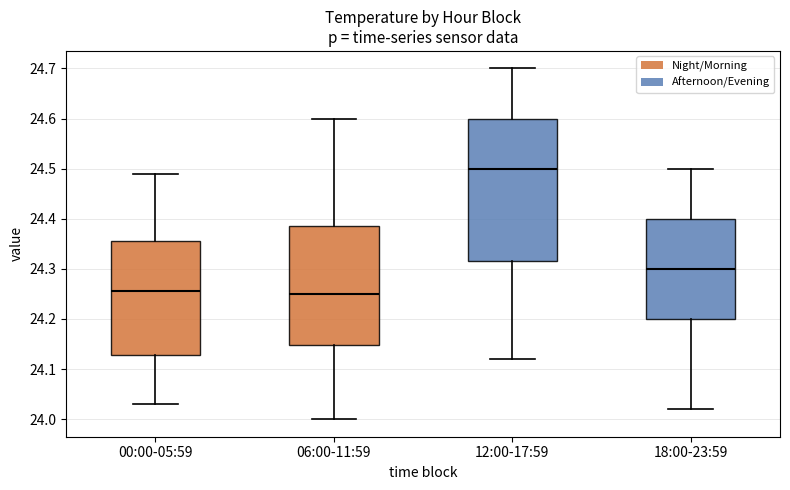

Where is the lower edge of the box for 06:00-11:59 on the y-axis? The values are not printed on the chart, so give them approximately, as read against the axis.

24.15